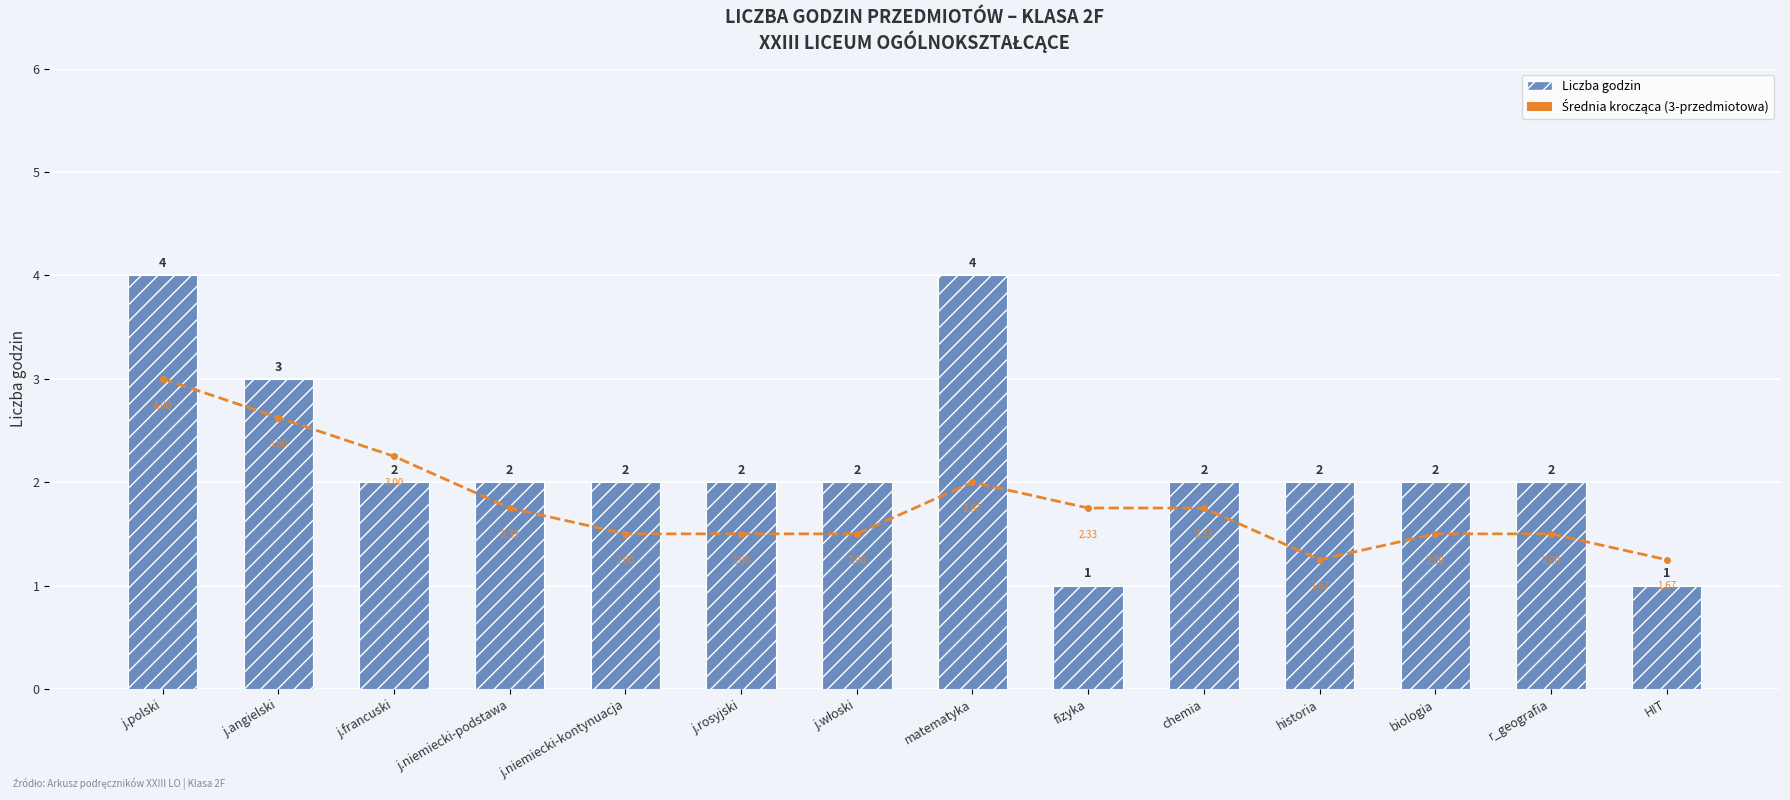

Reading left to right, extract all data points from this chart.

Liczba godzin: 4.0	3.0	2.0	2.0	2.0	2.0	2.0	4.0	1.0	2.0	2.0	2.0	2.0	1.0
Średnia krocząca (3-przedmiotowa): 4.0	3.5	3.0	2.3	2.0	2.0	2.0	2.7	2.3	2.3	1.7	2.0	2.0	1.7